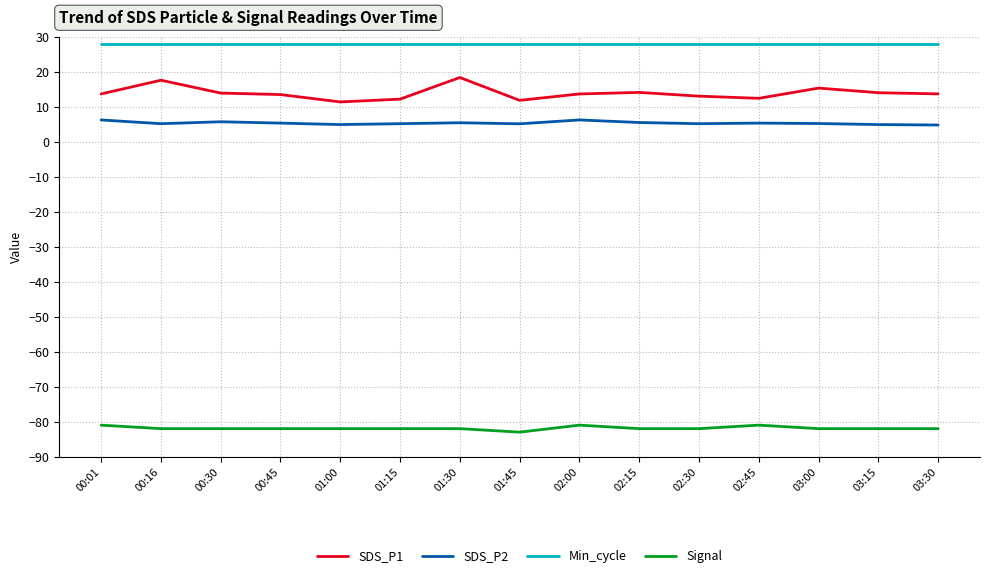

True or false: Min_cycle and Signal intersect in this chart.

False